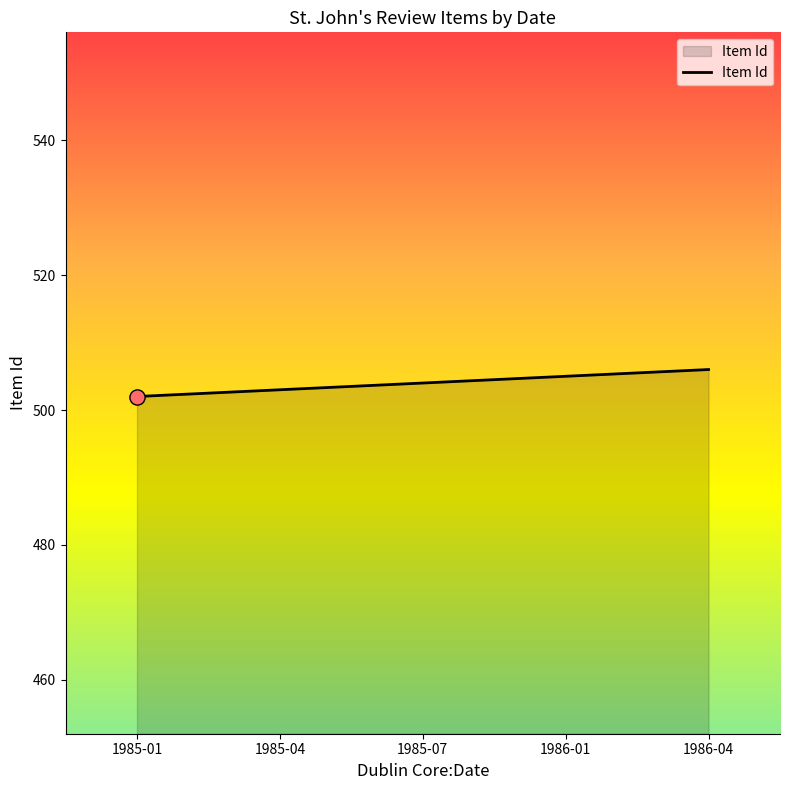

Approximately how many times larger is the value at 1985-01 compared to 1986-01?

1.0